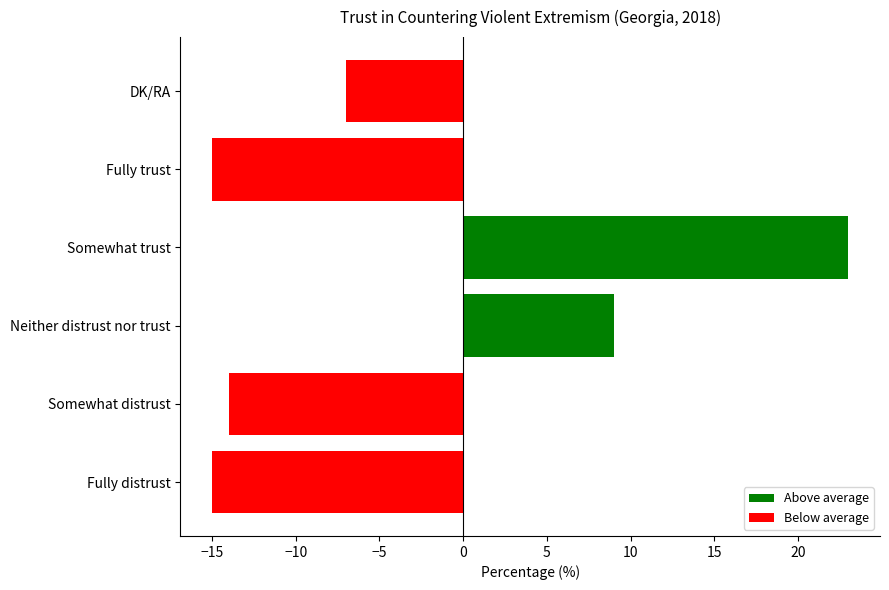

What is the difference between the second highest and minimum values?

24